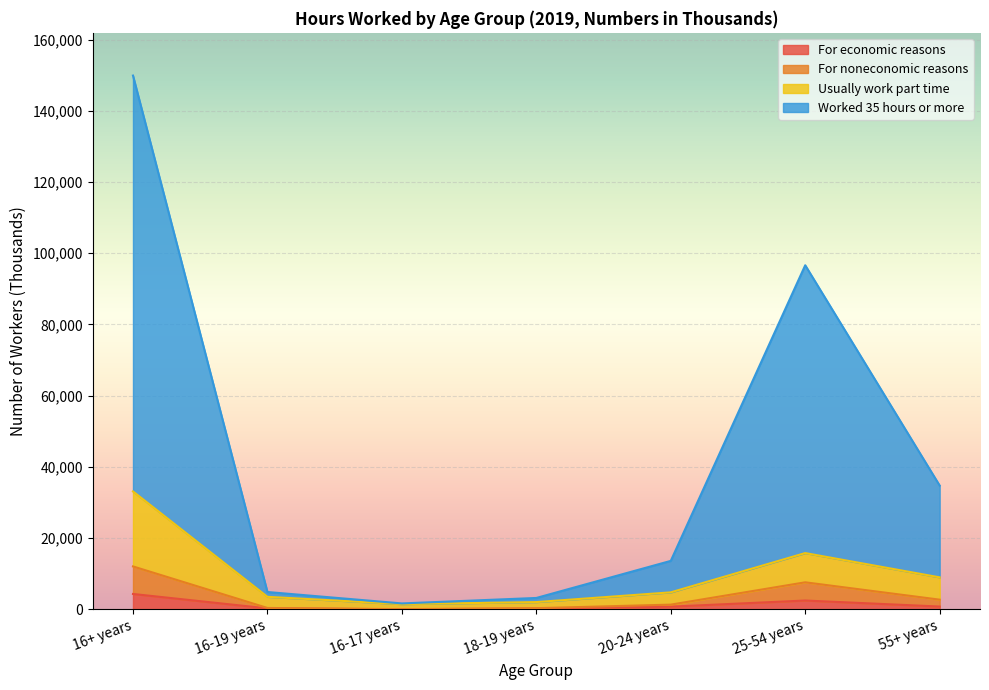

What is the total value across all series at 55+ years?

34767